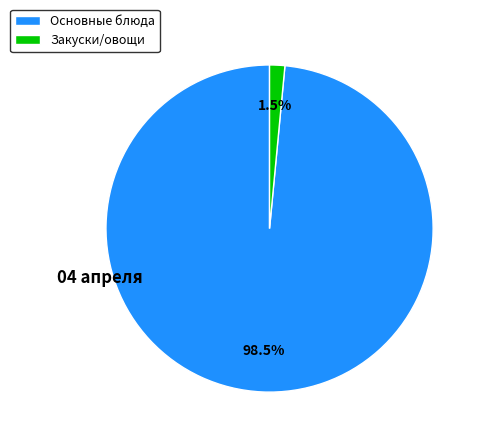

Which category has the biggest portion of the pie?

Основные блюда